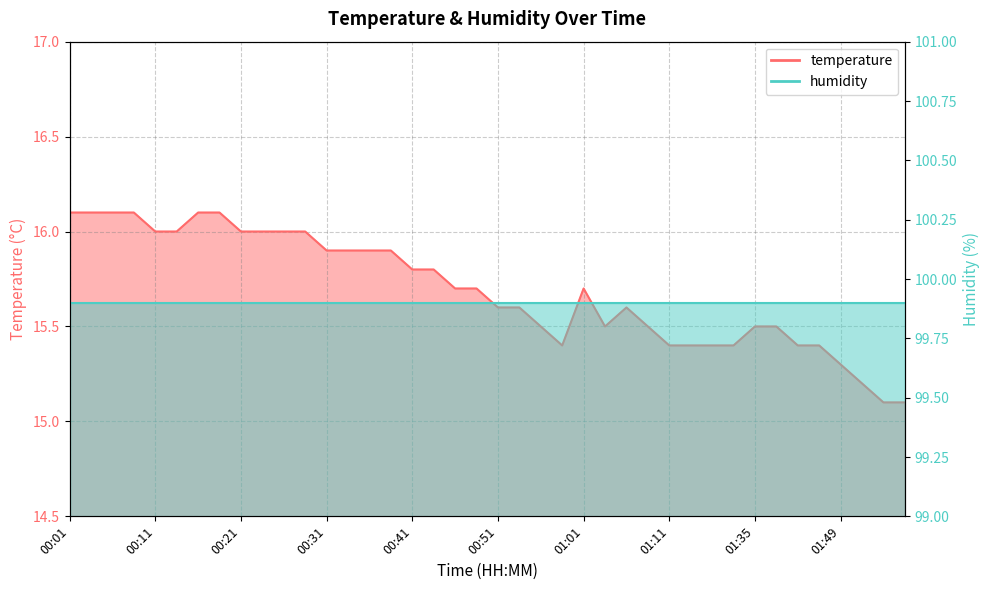

What is the minimum value shown in the chart?

15.1